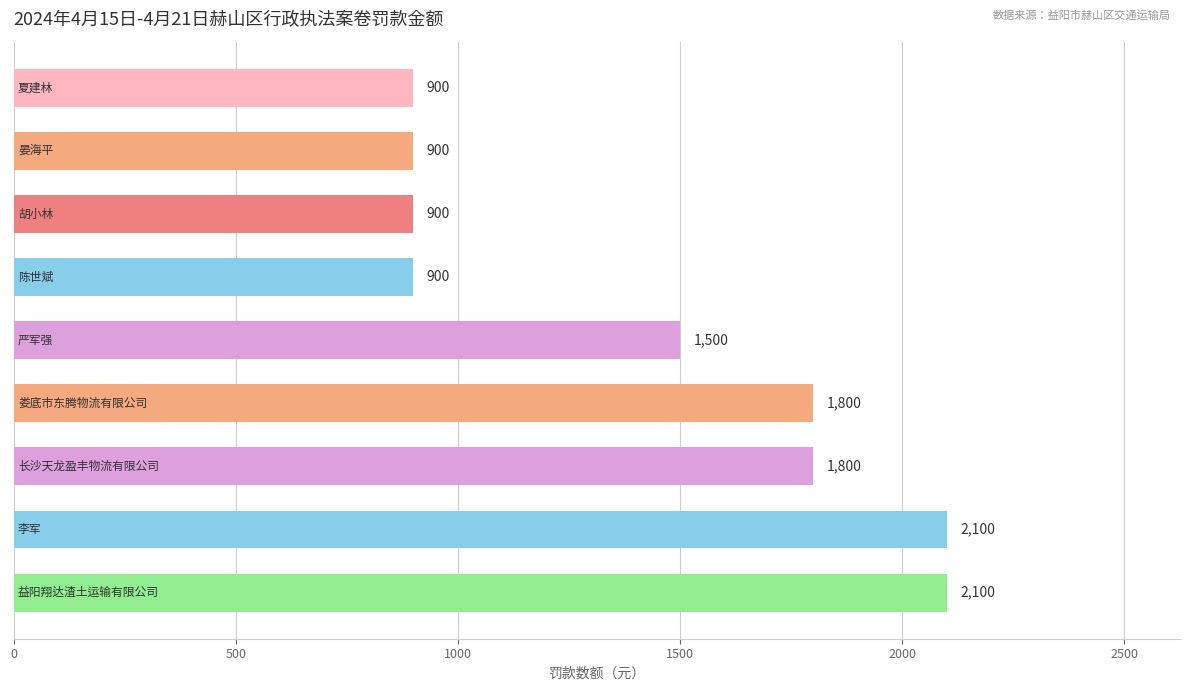

What is the smallest value displayed?

900